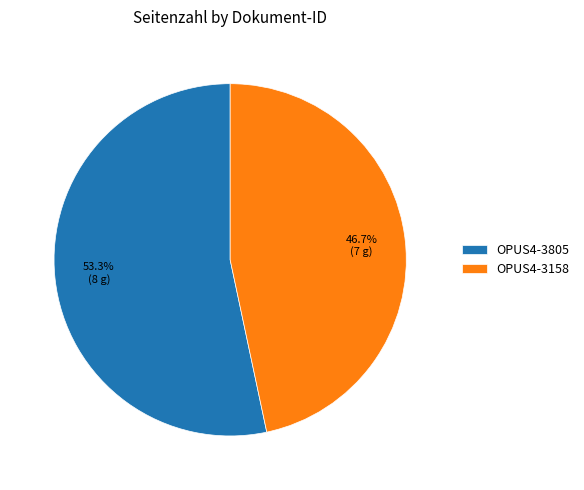

Is the sum of OPUS4-3805 and OPUS4-3158 greater than half?

Yes